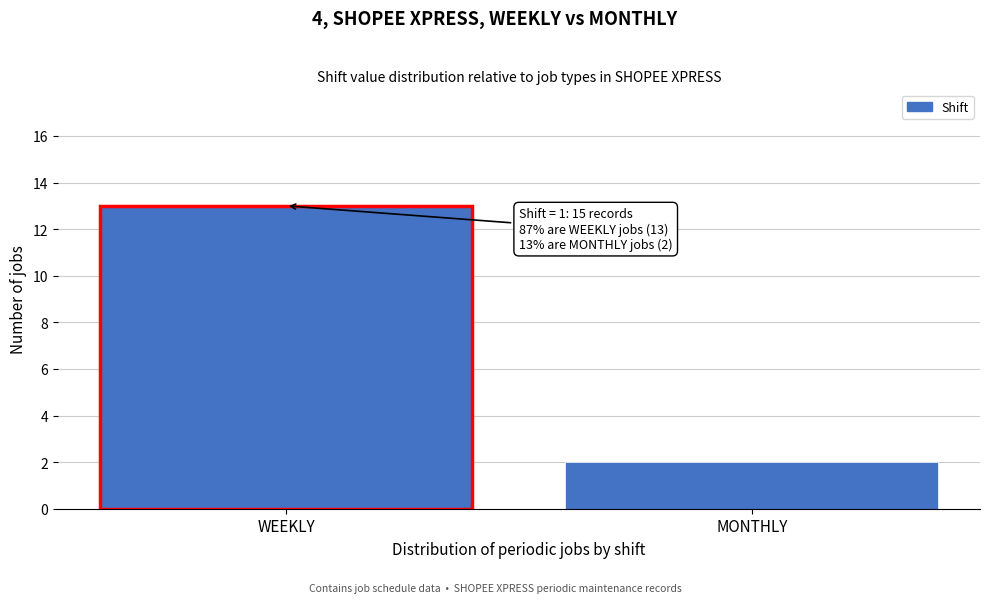

Reading left to right, extract all data points from this chart.

WEEKLY=13	MONTHLY=2